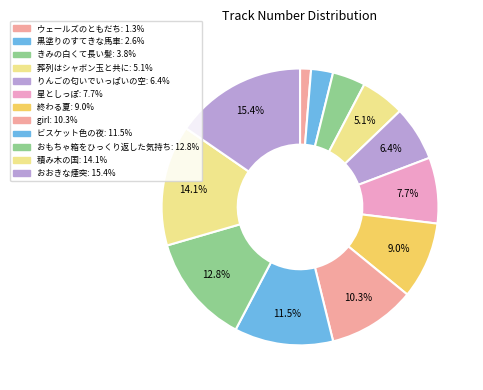

Rank the categories by value from lowest to highest.

ウェールズのともだち, 黒塗りのすてきな馬車, きみの白くて長い髪, 葬列はシャボン玉と共に, りんごの匂いでいっぱいの空, 星としっぽ, 終わる夏, girl, ビスケット色の夜, おもちゃ箱をひっくり返した気持ち, 積み木の国, おおきな煙突